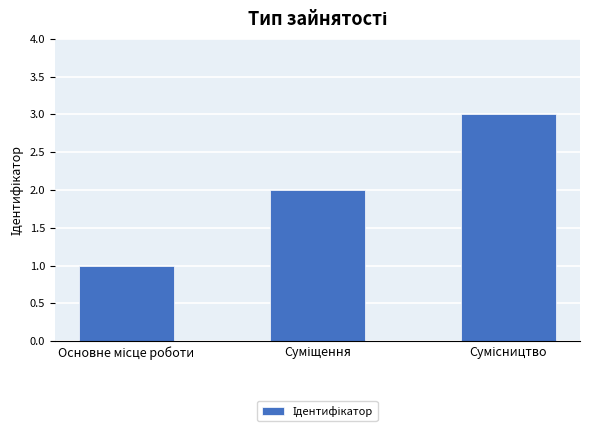

What is the sum of all values?

6